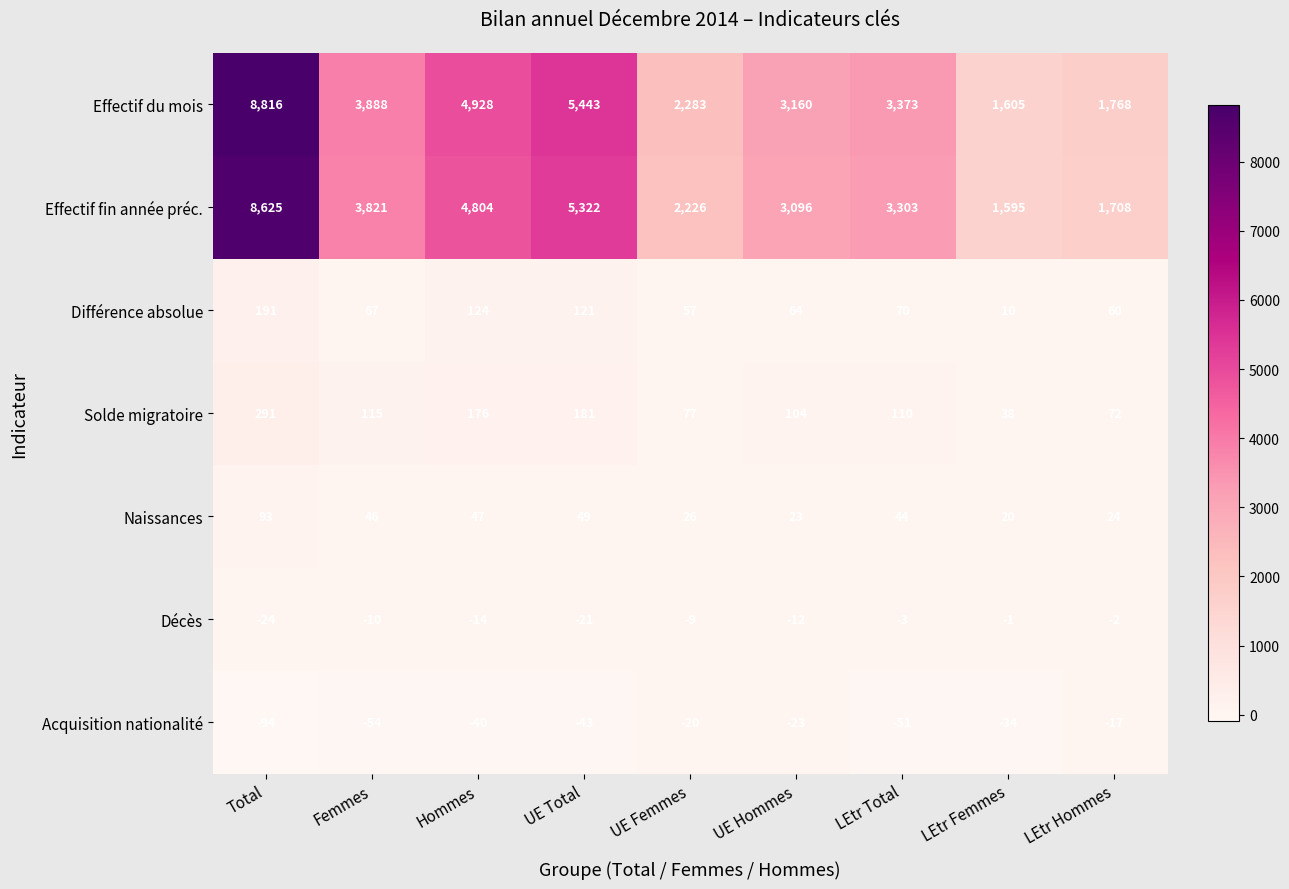

Which series has the largest range (max minus min)?

Effectif du mois